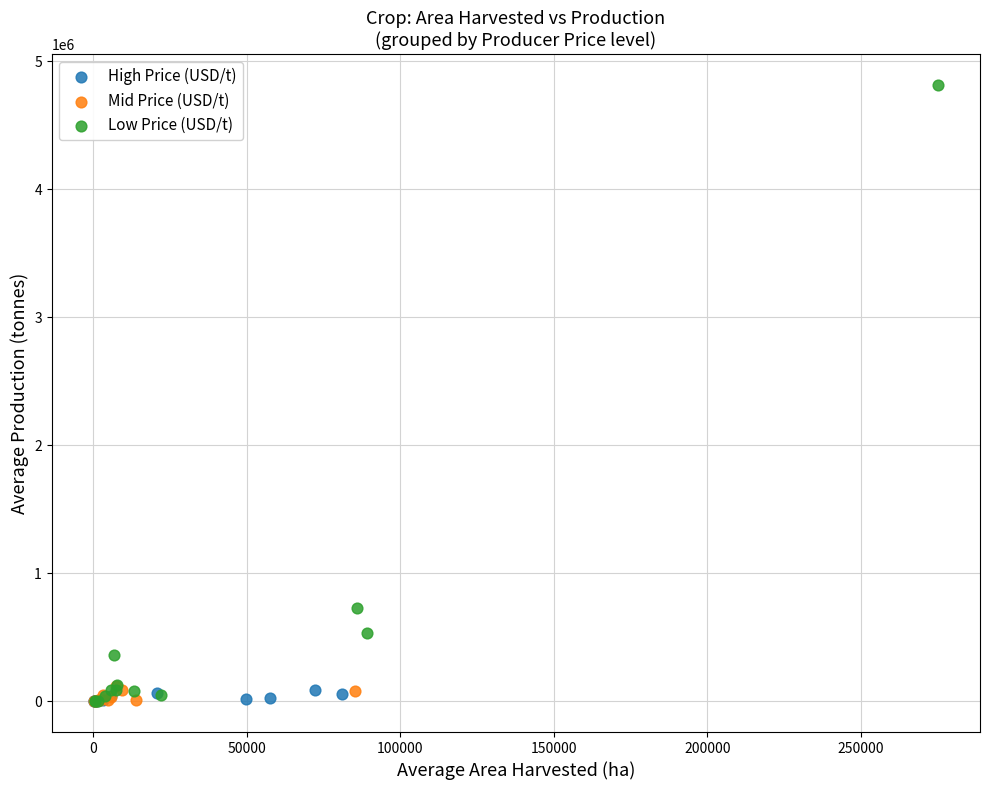

Which series contains the highest Y value?

Low Price (USD/t)